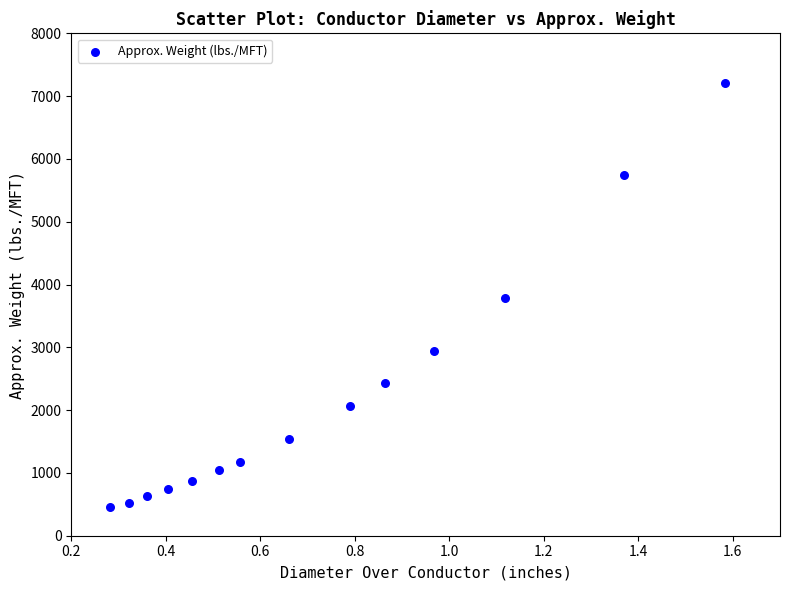

What is the range of Y values (max minus min)?

6753